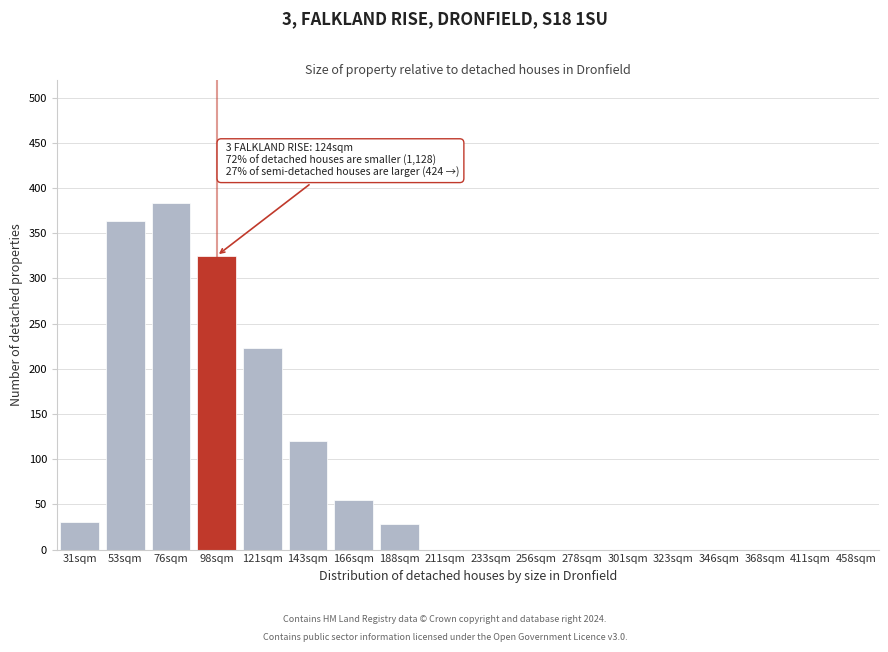

Which has a higher value, 166sqm or 76sqm?

76sqm